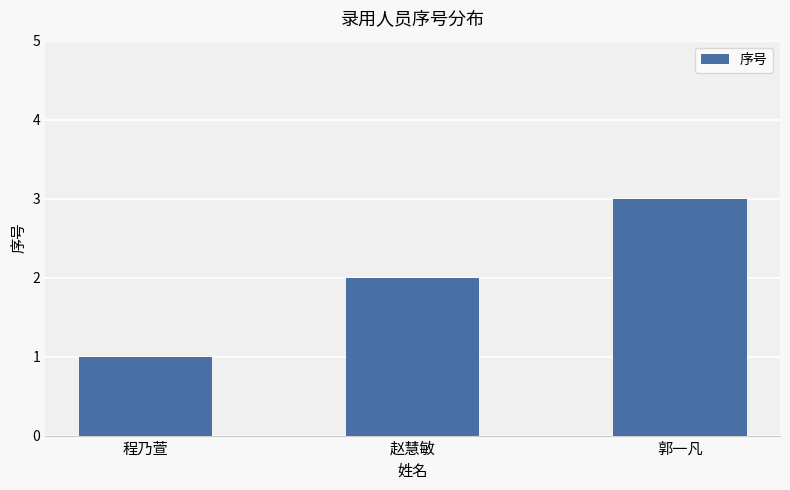

What is the ratio of the value at 程乃萱 to the value at 郭一凡?

0.3